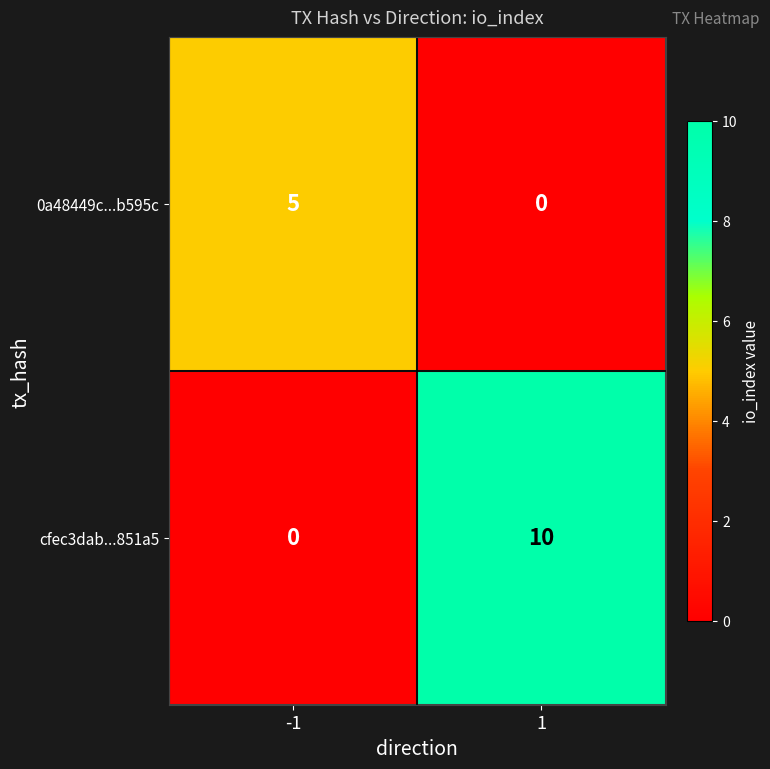

Which series has the widest spread of values?

cfec3dab...851a5